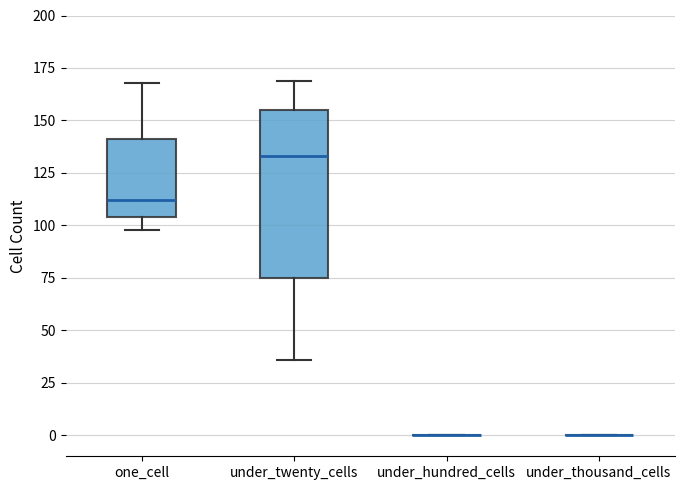

Reading left to right, transcribe this box plot: for each box, give where its median line is, the range the box spans, and where its two whiskers end, as read against the y-axis. The values are not printed on the chart, so give them approximately, as read against the axis.

one_cell: median 110, box 105 to 140, whiskers 100 to 170
under_twenty_cells: median 135, box 75 to 155, whiskers 35 to 170
under_hundred_cells: box collapsed to a line at 0, whiskers 0 to 0
under_thousand_cells: box collapsed to a line at 0, whiskers 0 to 0